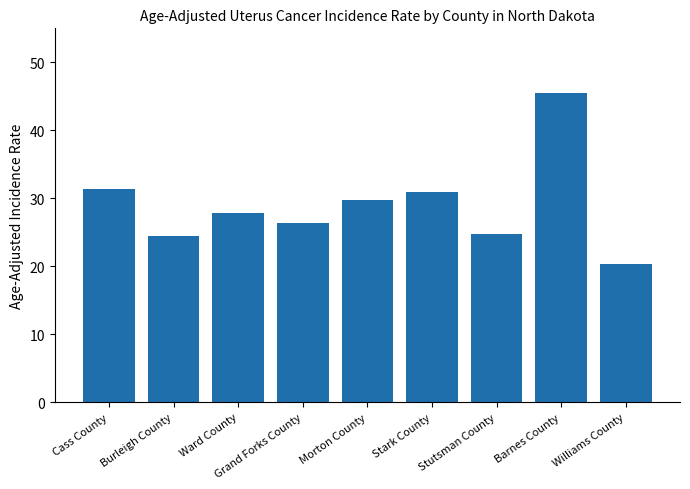

What is the ratio of the value at Stutsman County to the value at Cass County?

0.8